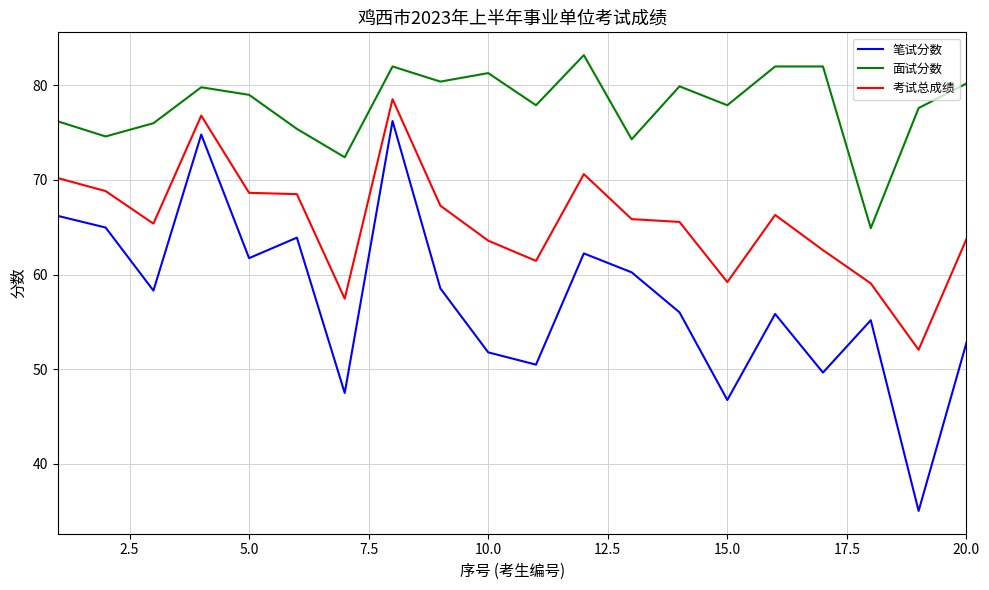

Which series has the largest range (max minus min)?

笔试分数